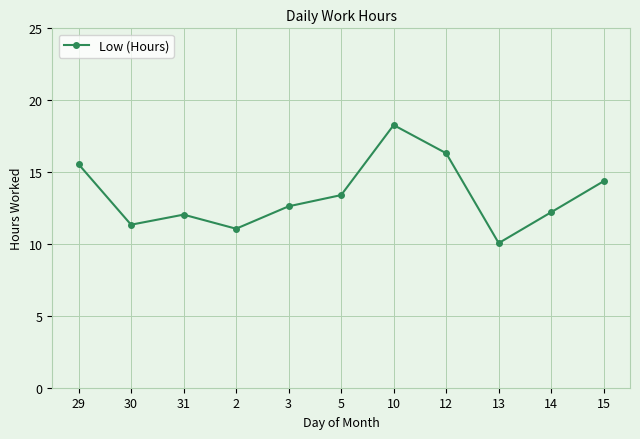

How many categories are shown in the chart?

11